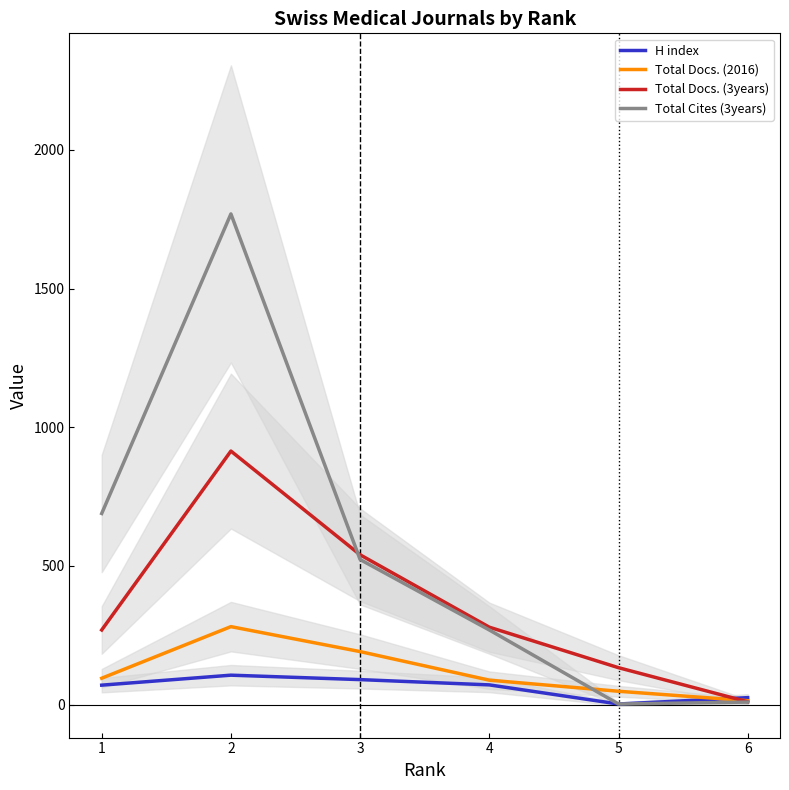

Which label corresponds to the smallest value in the chart?

5